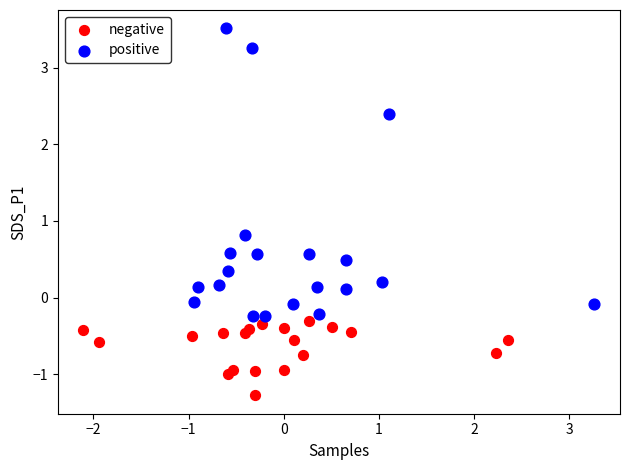

Which series reaches the maximum Y coordinate?

positive